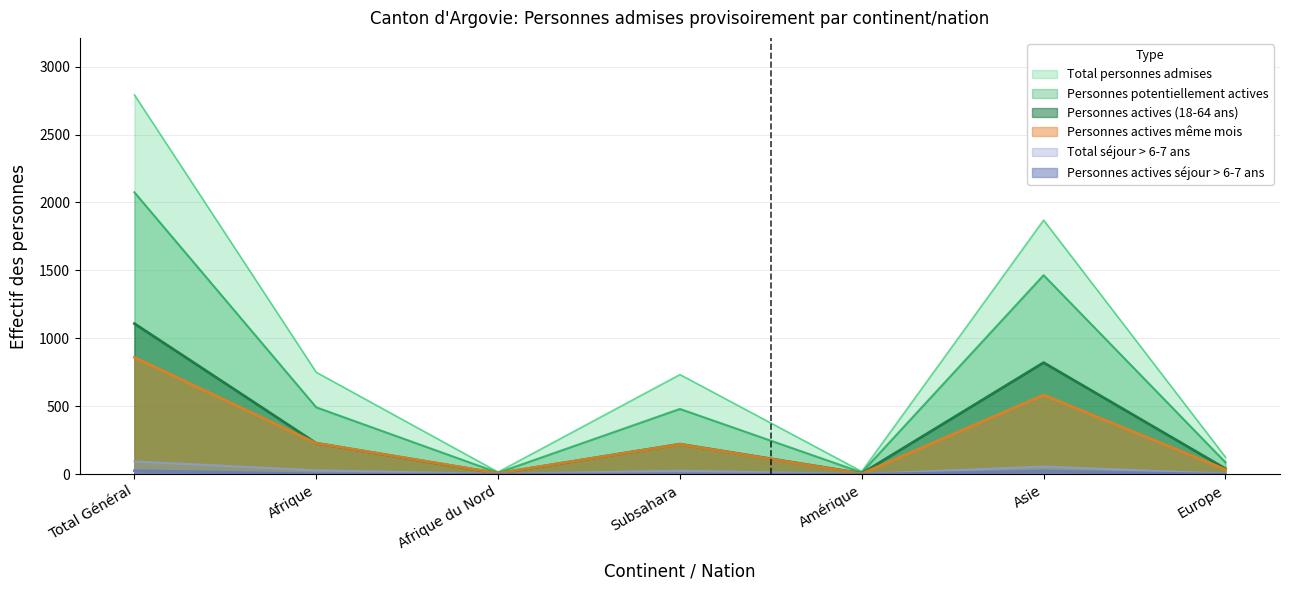

At how many categories does at least one series exceed 1859?

2